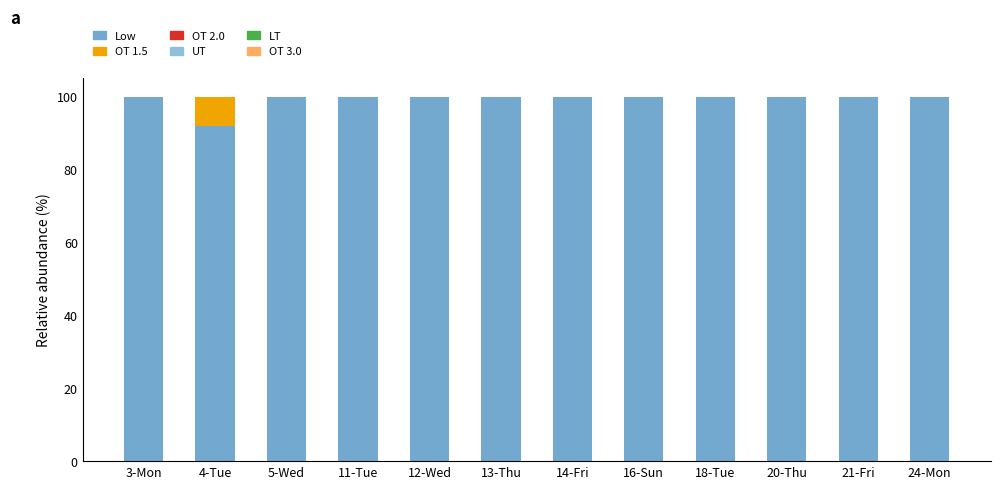

What is the label of the 3rd bar from the right?

20-Thu